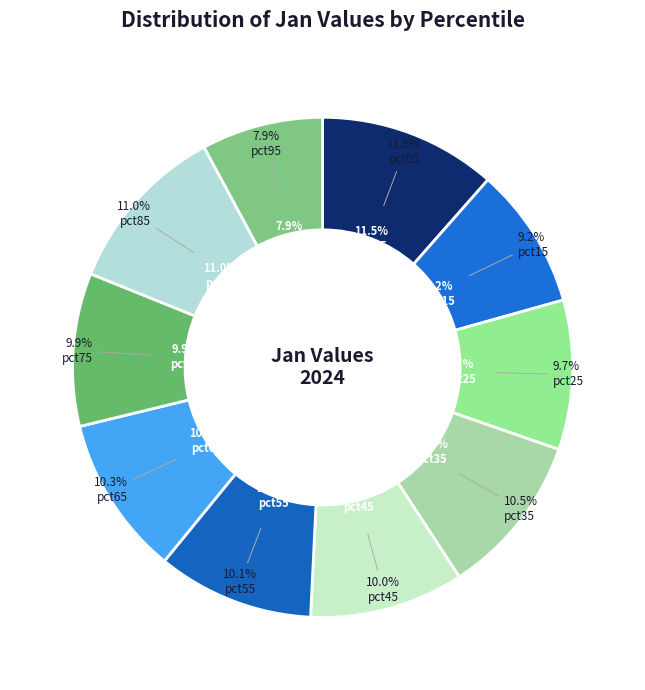

What is the smallest slice in the pie chart?

pct95